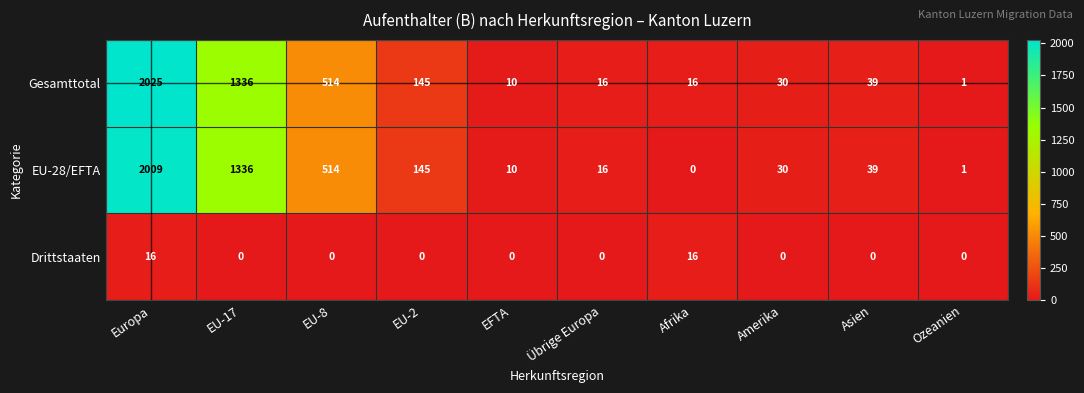

Which series has the largest total across all categories?

Gesamttotal